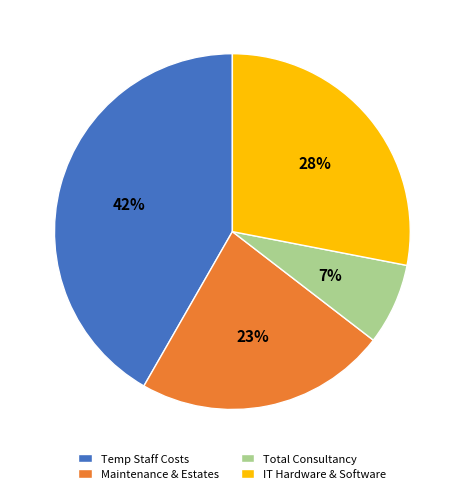

Which slice is the largest?

Temp Staff Costs